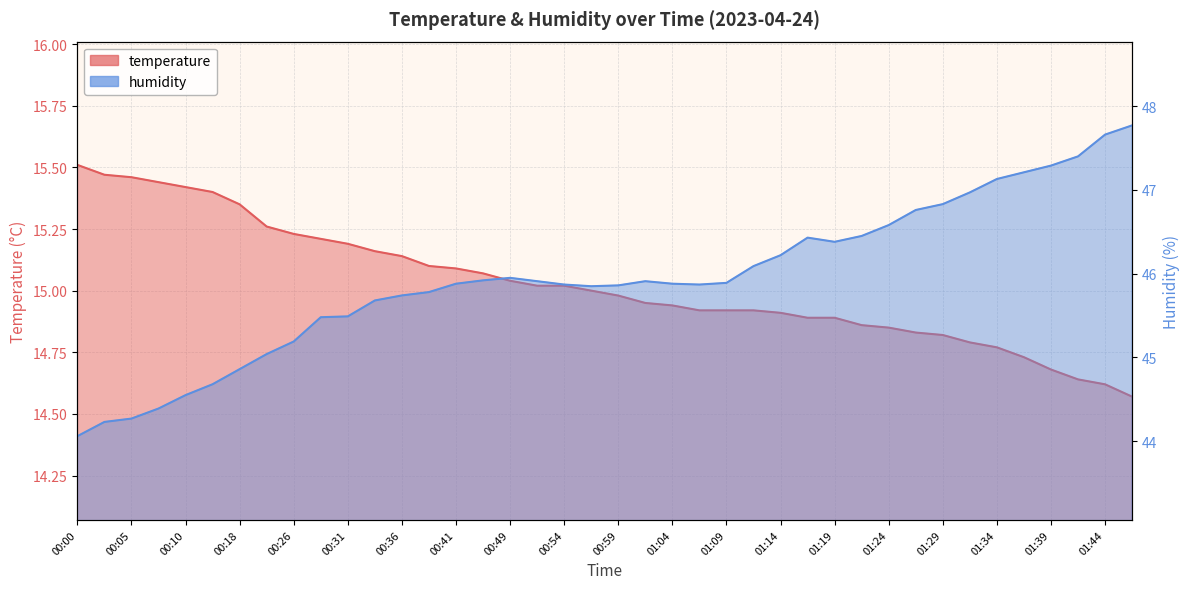

Which series changed the most between 00:59 and 01:06?

temperature